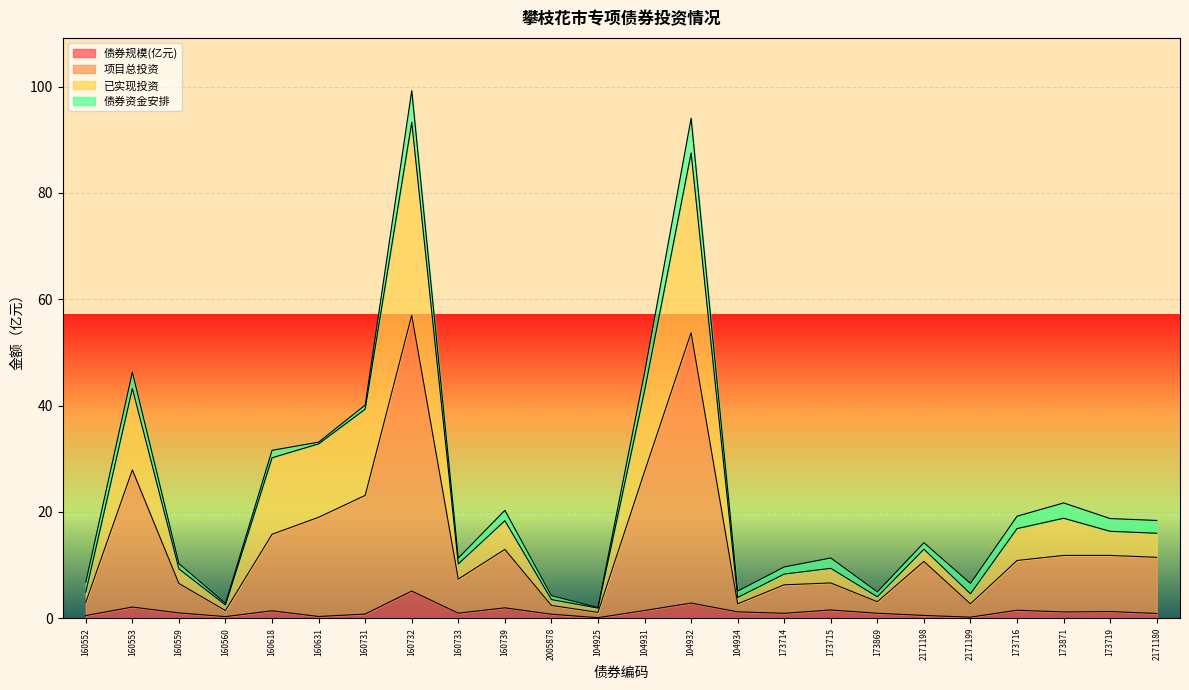

What is the highest value of the 债券规模(亿元) series?

5.1